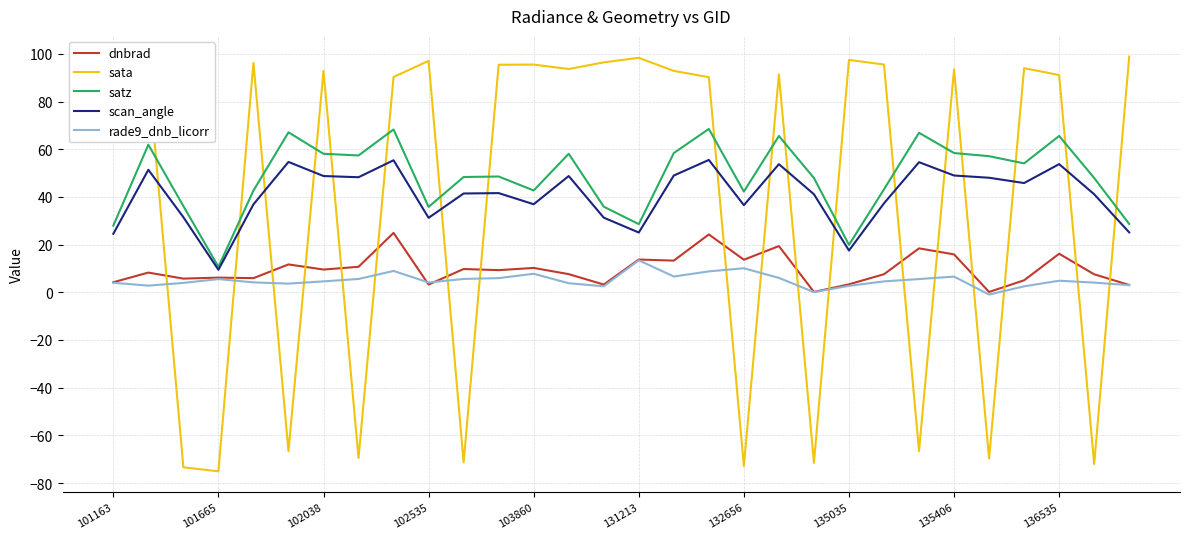

Which series has the largest range (max minus min)?

sata